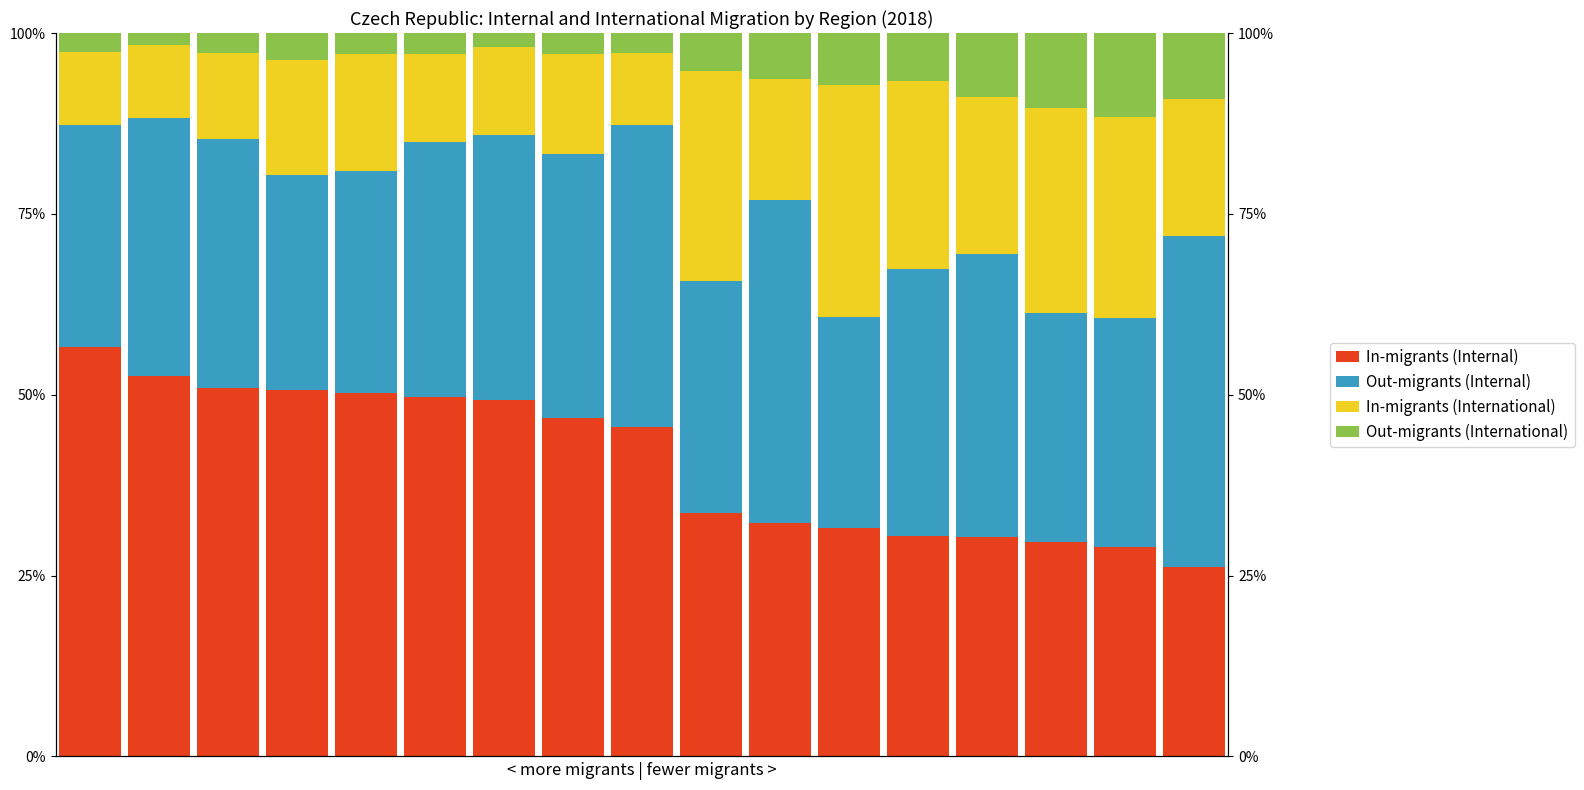

How many bars are there in each group?

4